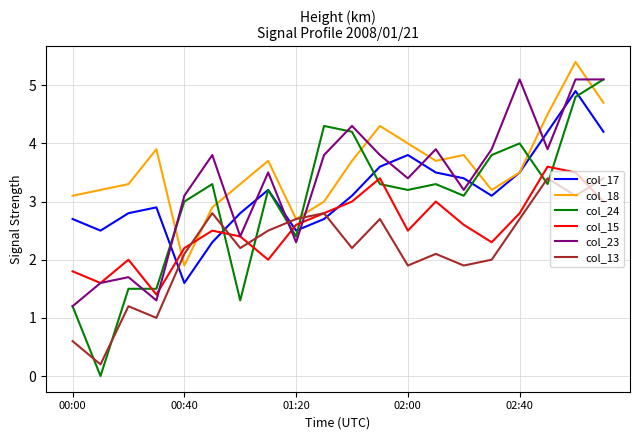

At how many categories does at least one series exceed 1?

20